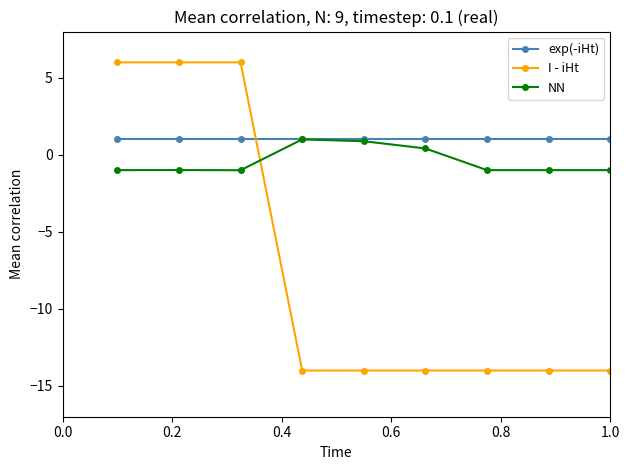

What is the minimum value shown in the chart?

-14.0